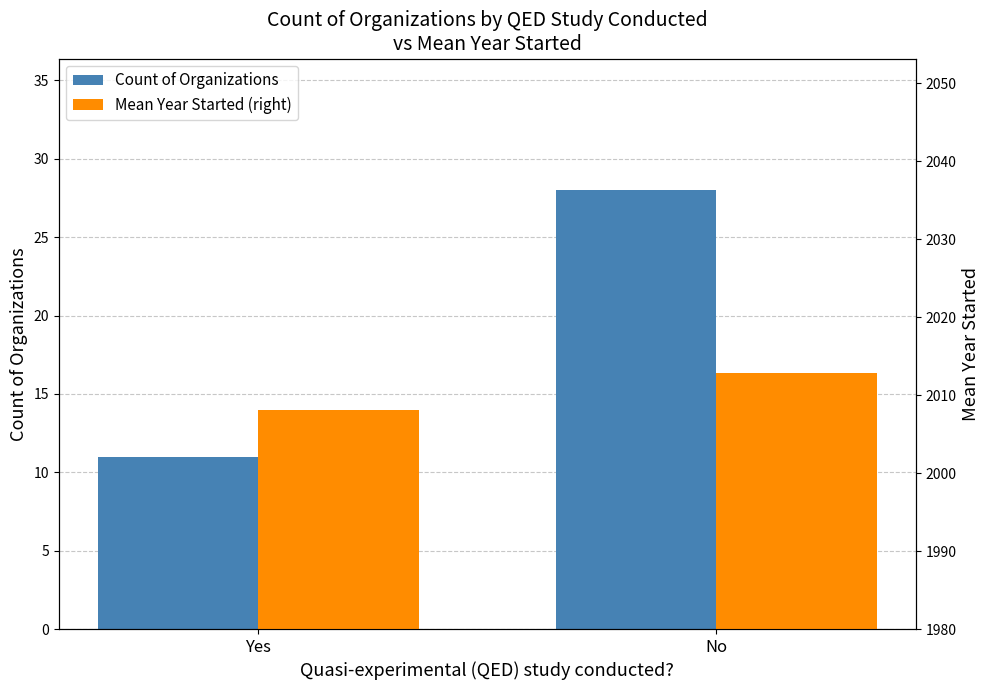

Which series has the largest range (max minus min)?

Count of Organizations